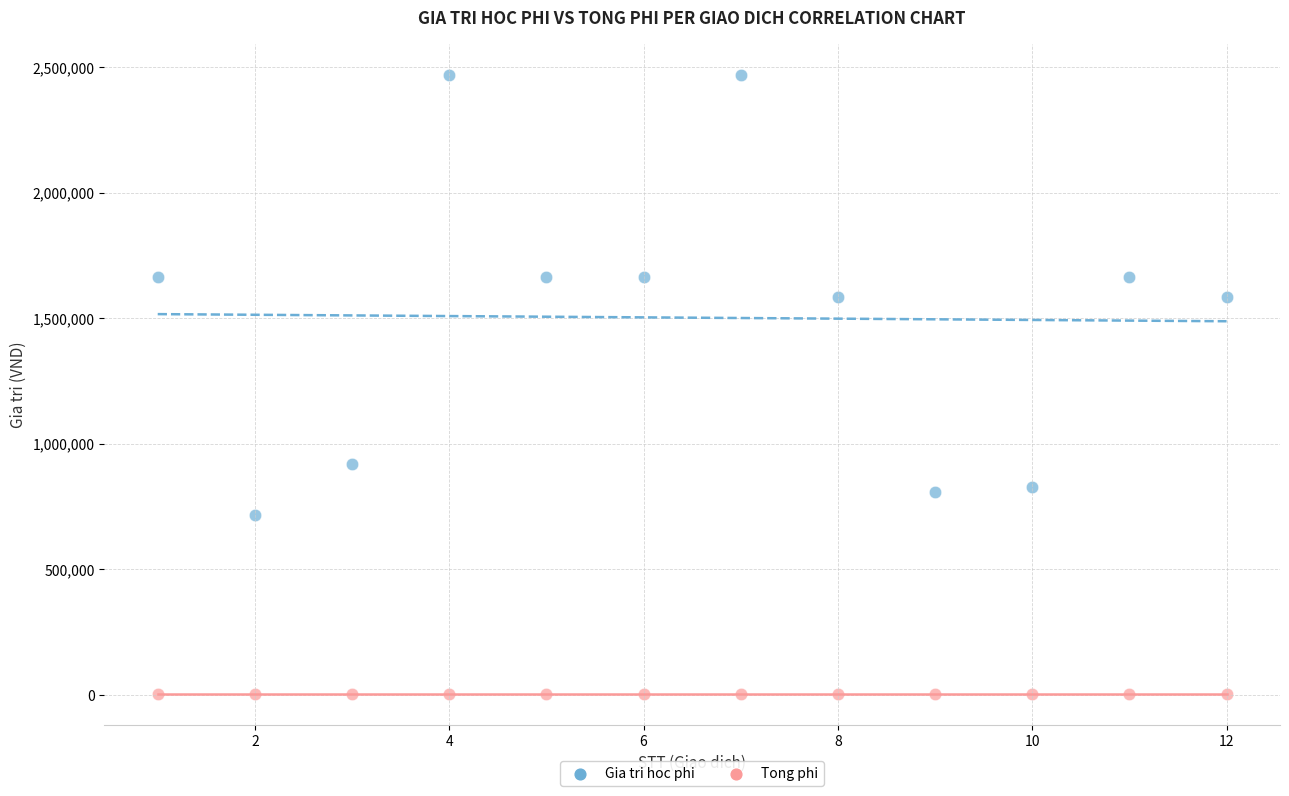

Which series reaches the maximum Y coordinate?

Gia tri hoc phi